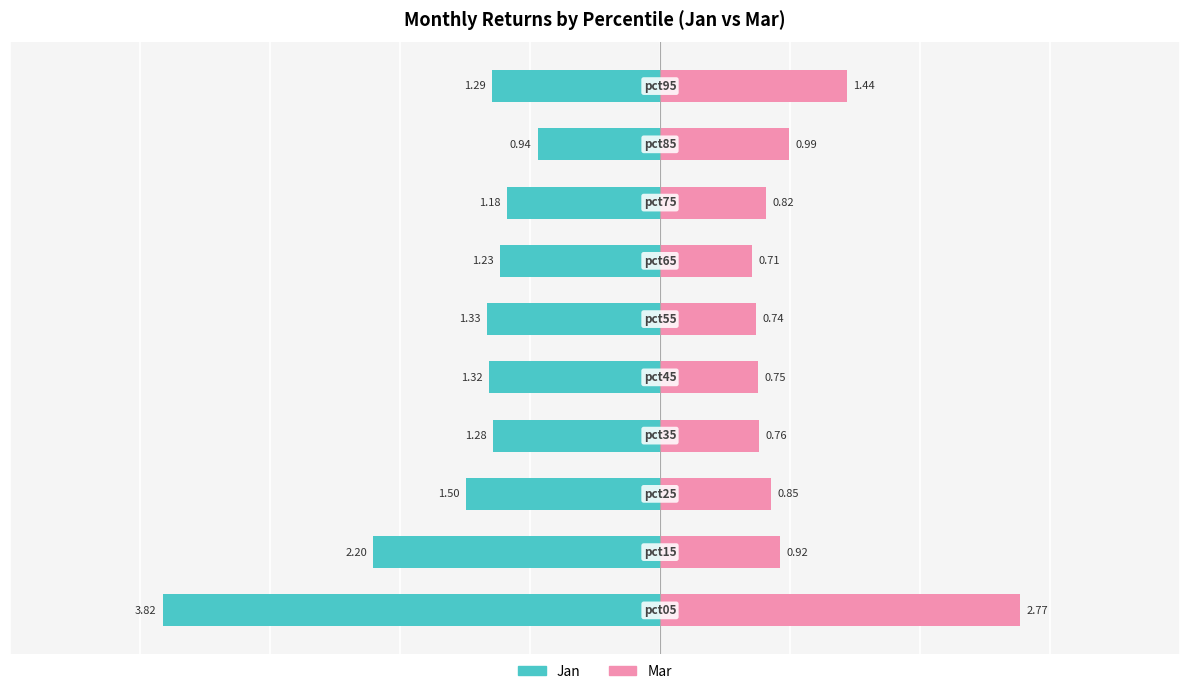

The value of Jan at pct05 is -1.8. True or false?

False